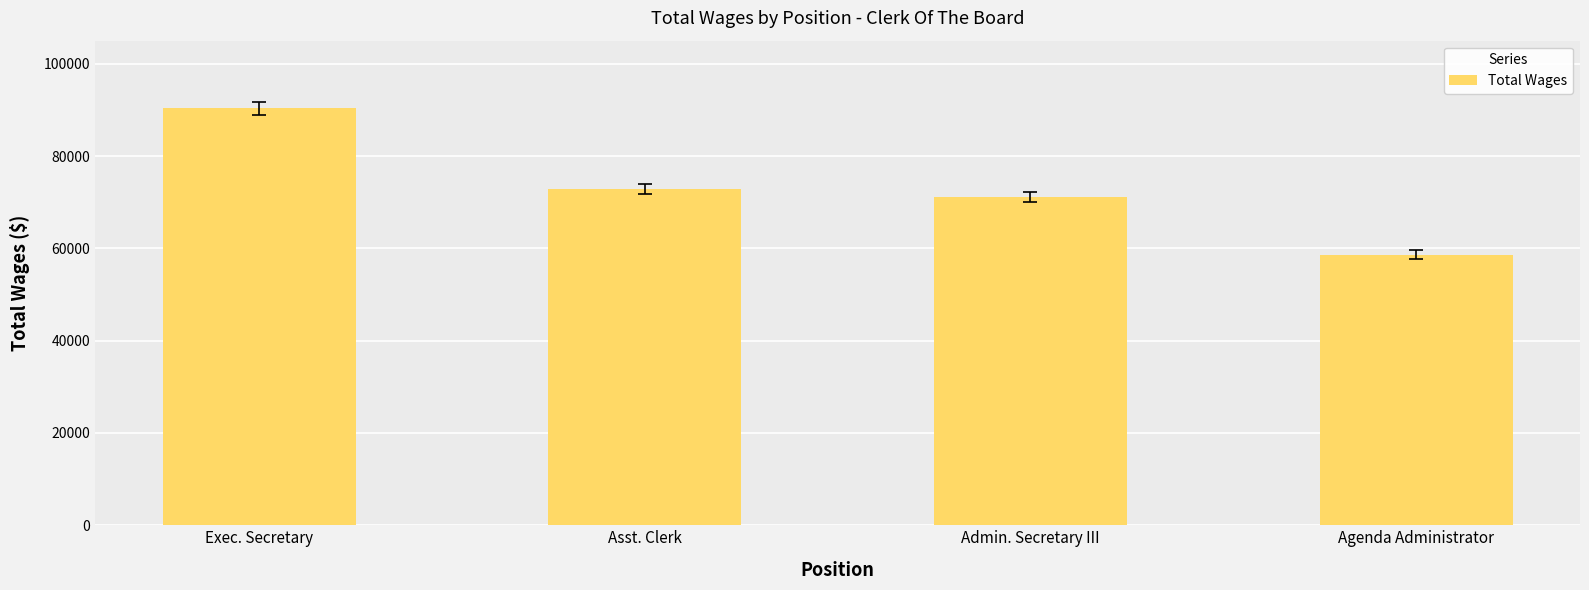

Count the number of categories in the chart.

4